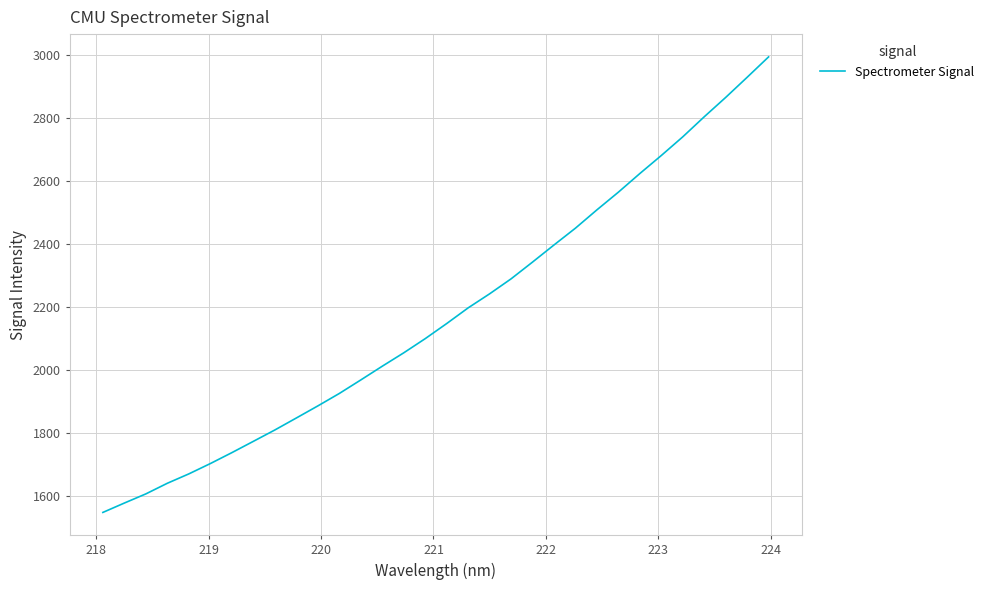

What is the smallest value displayed?

1547.2